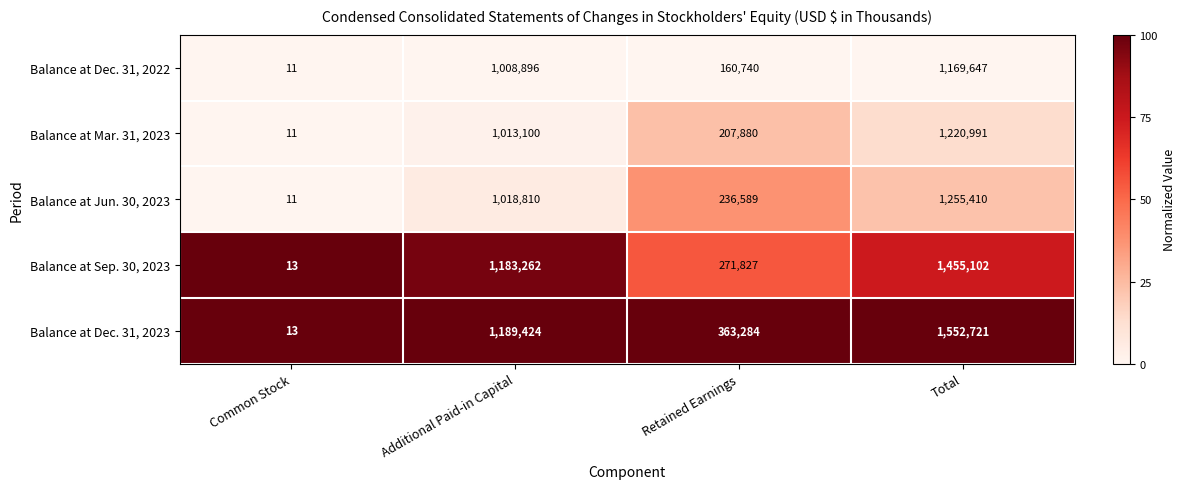

Which series has the largest total across all categories?

Balance at Dec. 31, 2023